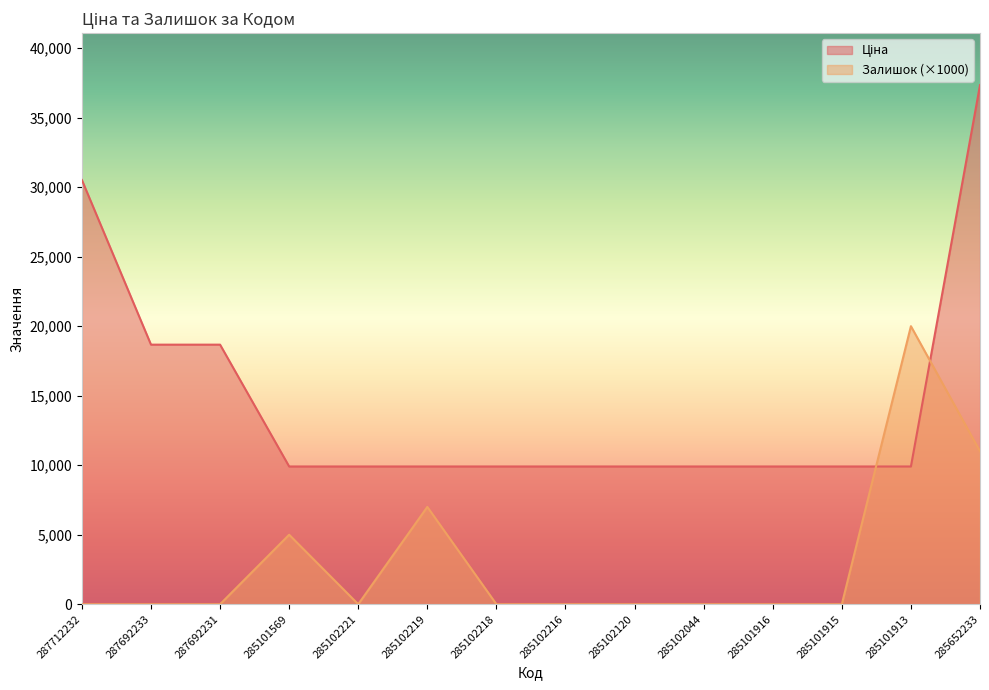

Reading left to right, what are all the values shown in this chart?

Ціна: 30512.3	18671.5	18671.5	9908.5	9908.5	9908.5	9908.5	9908.5	9908.5	9908.5	9908.5	9908.5	9908.5	37343.0
Залишок: 0.0	0.0	0.0	5000.0	0.0	7000.0	0.0	0.0	0.0	0.0	0.0	0.0	20000.0	11000.0